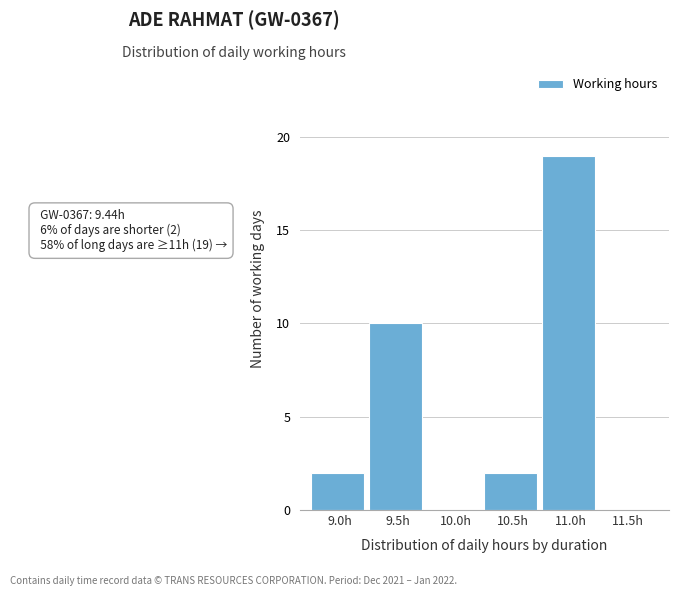

Reading left to right, what are all the values shown in this chart?

9.0h=2	9.5h=10	10.0h=0	10.5h=2	11.0h=19	11.5h=0